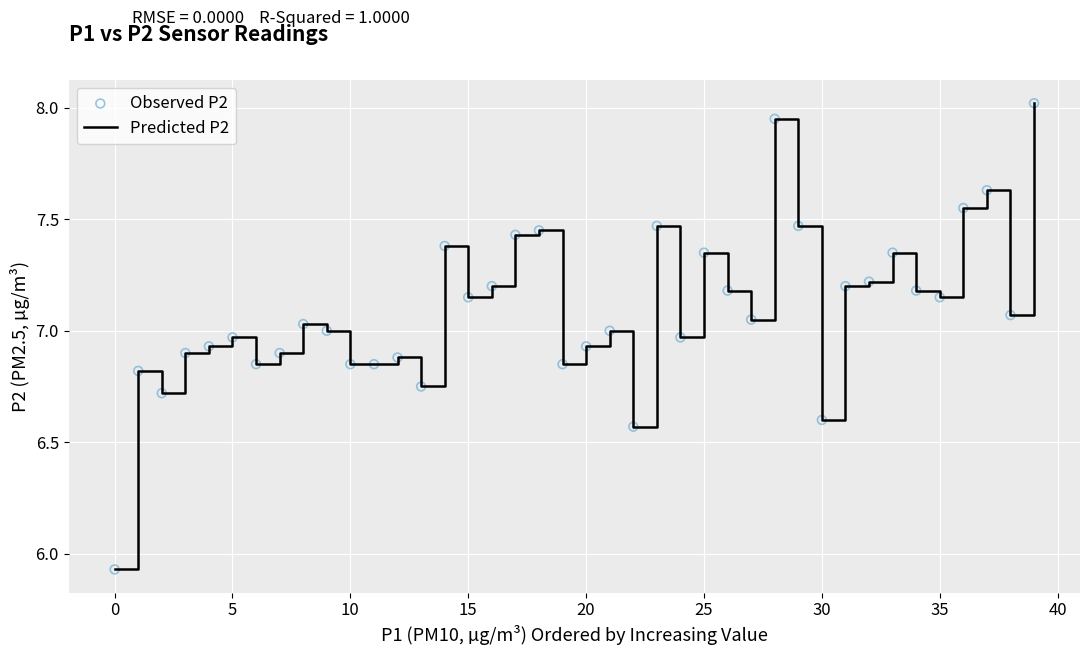

What is the difference between the maximum and minimum values?

2.1